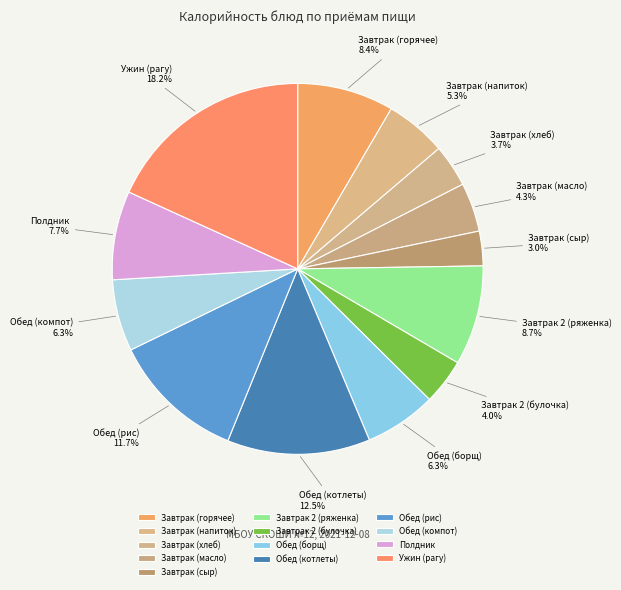

To the nearest percent, what is the difference between the largest and smallest slice percentages?

15%